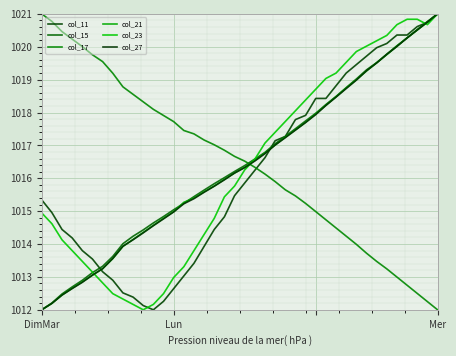

At which label does col_17 first exceed 1016?

DimMar